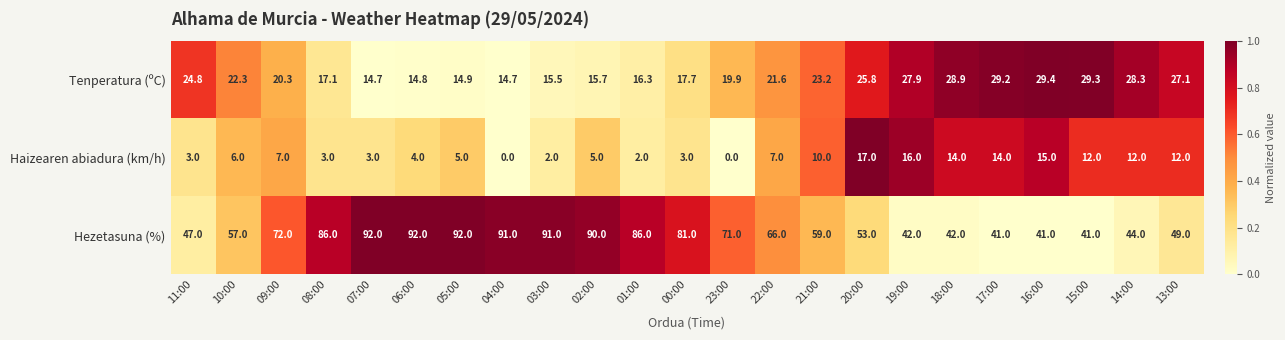

Rank the series by their maximum value, from highest to lowest.

Hezetasuna (%), Tenperatura (ºC), Haizearen abiadura (km/h)